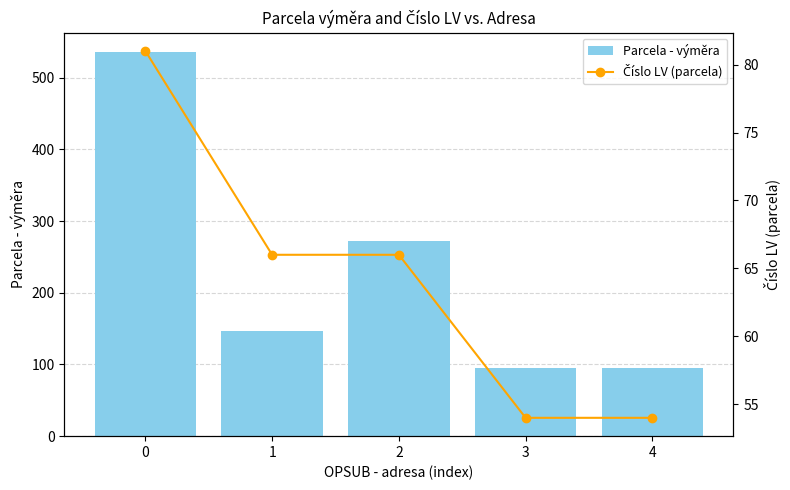

Which series has the largest total across all categories?

Parcela - výměra